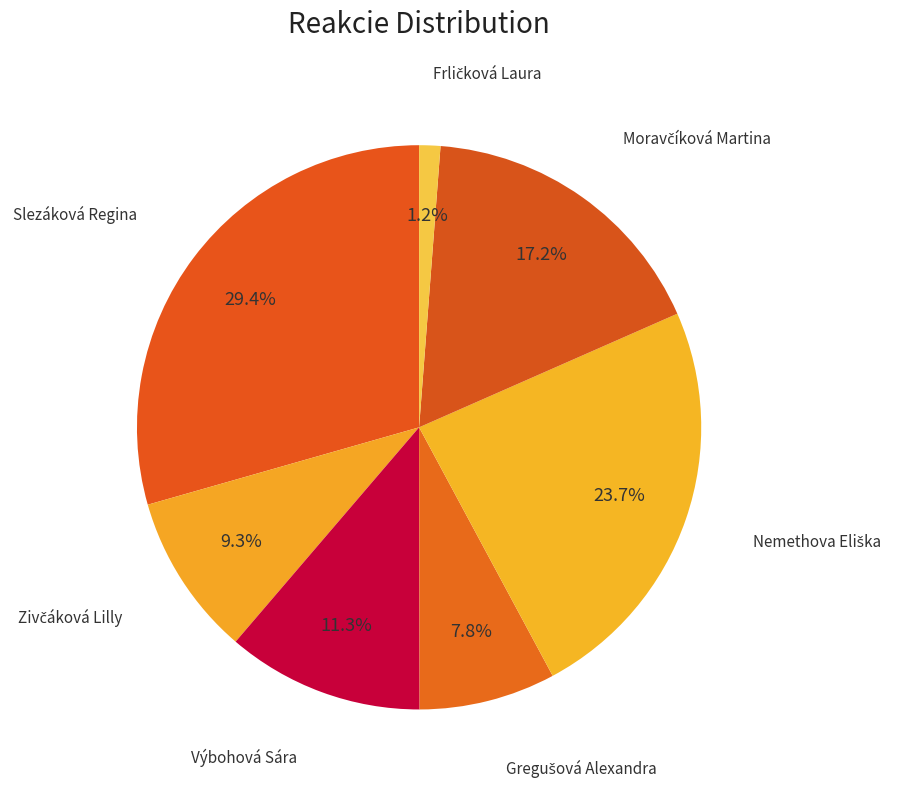

Does Slezáková Regina account for over 50% of the chart?

No